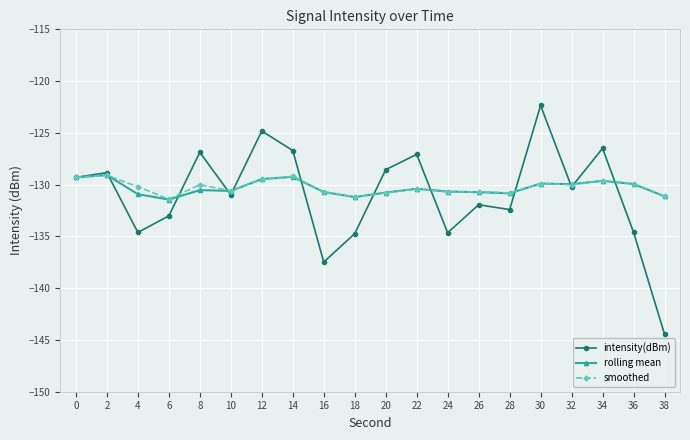

What is the value of the rolling mean point at the 20th from the left?

-131.1